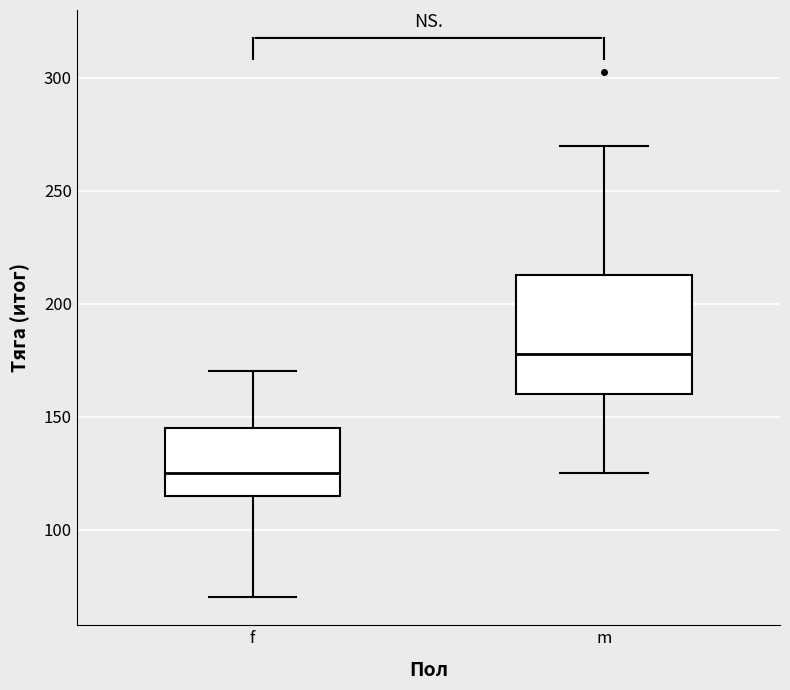

Comparing the boxes themselves (not the whiskers), which one is the tallest?

m